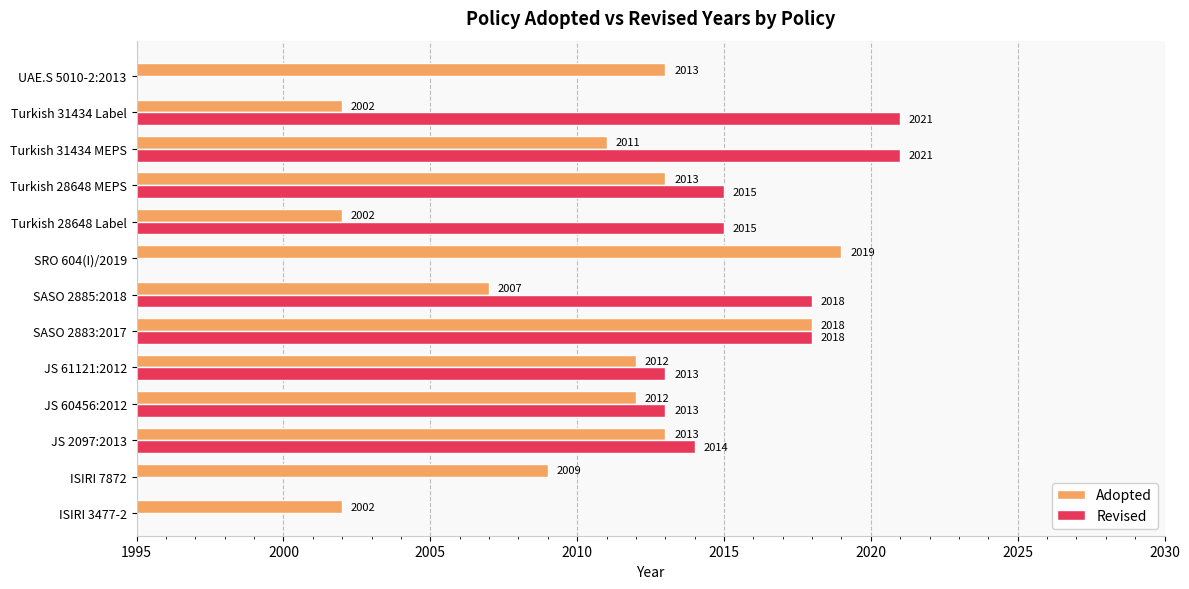

At which label does Adopted reach its peak?

SRO 604(I)/2019